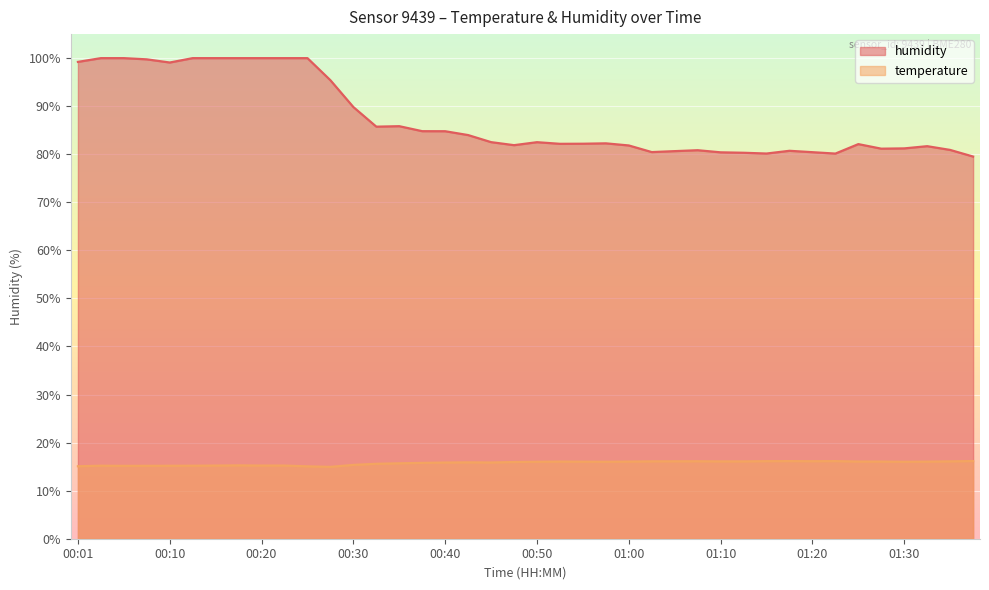

How many values in the humidity series are below 82?

16